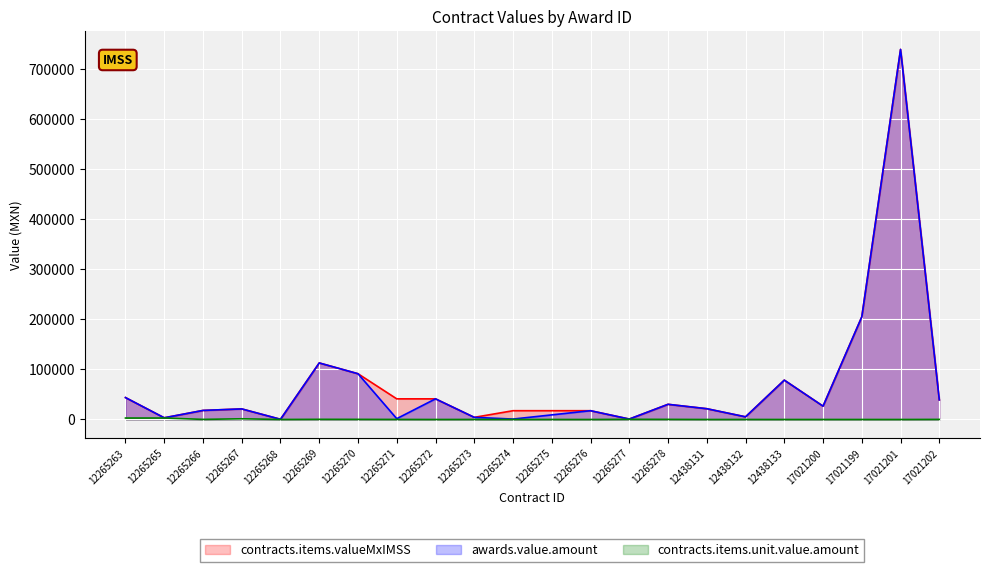

Where is the first local maximum for awards.value.amount?

12265267